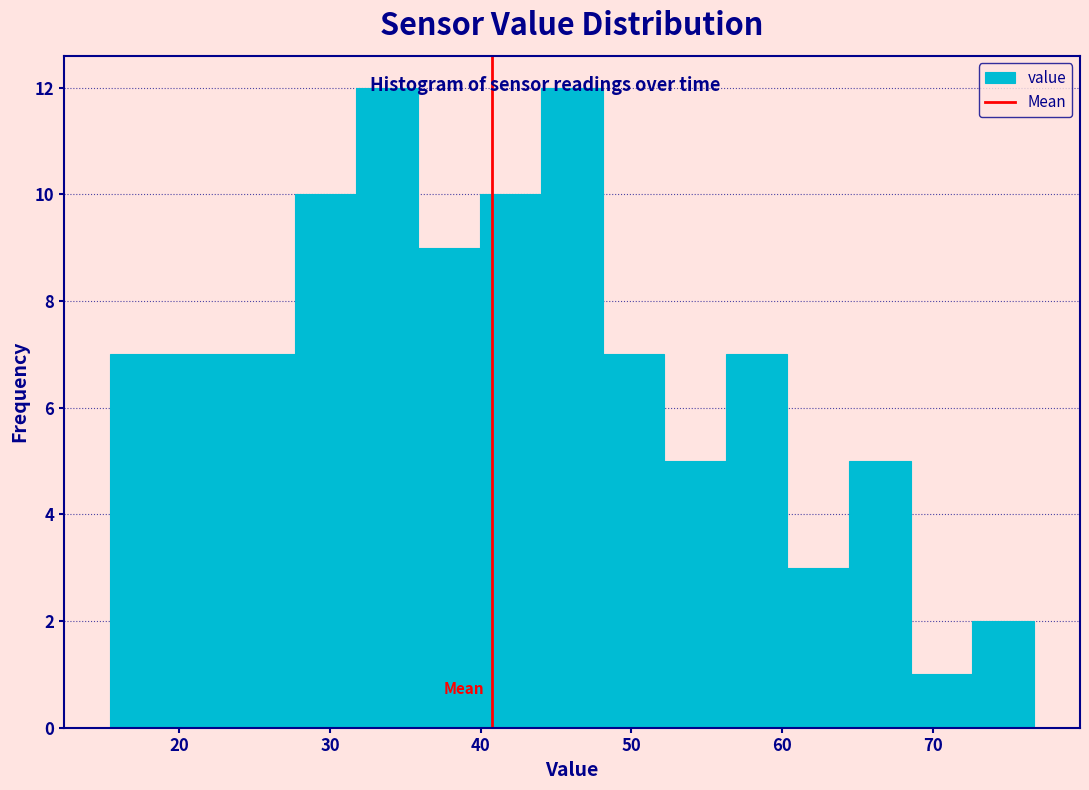

Reading left to right, list every bar in this chart as the range it spans on the x-axis followed by its height. Neither the bar edges nor the heights are printed on the chart, so give them approximately, as read against the axes.

15 to 19: 7
19 to 24: 7
24 to 28: 7
28 to 32: 10
32 to 36: 12
36 to 40: 9
40 to 44: 10
44 to 48: 12
48 to 52: 7
52 to 56: 5
56 to 60: 7
60 to 64: 3
64 to 69: 5
69 to 73: 1
73 to 77: 2